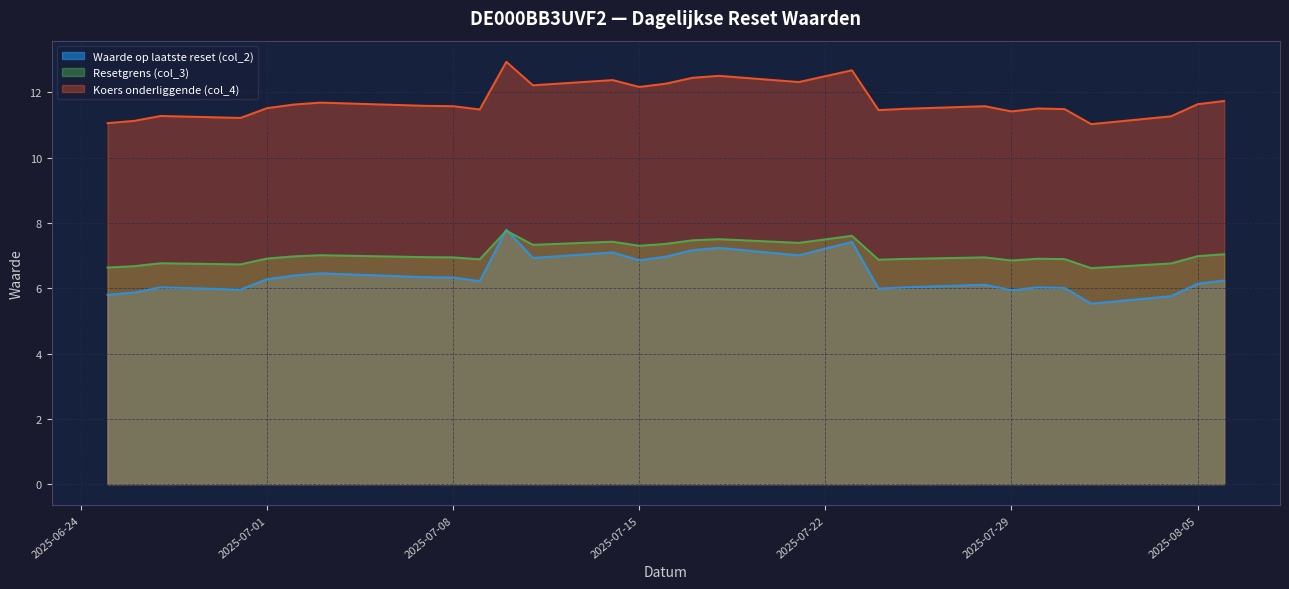

True or false: Waarde op laatste reset (col_2) has a value of 6.2 at 2025-08-06.

True